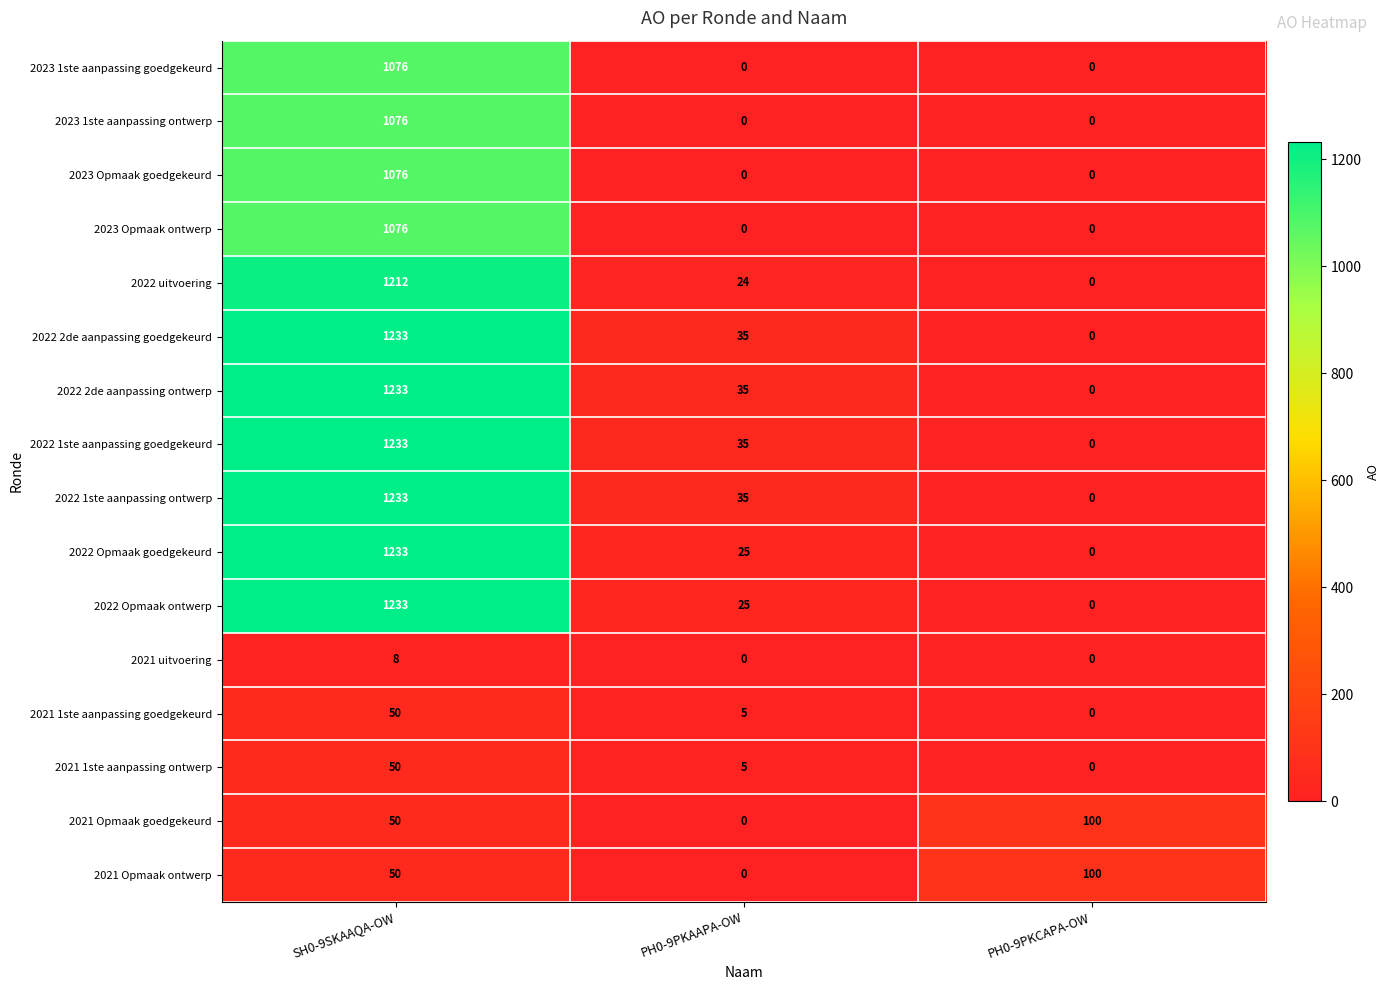

What is the spread (max minus min) of values at SH0-9SKAAQA-OW?

1225